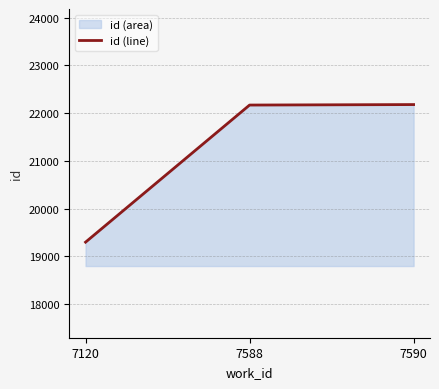

What value does the data have at 7588, to the nearest 100?

22200